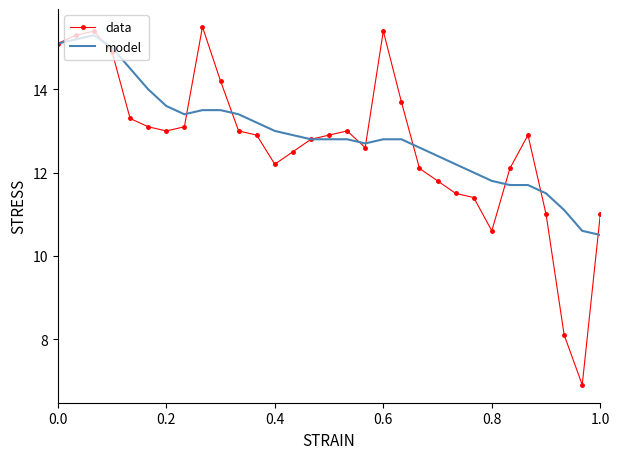

What is the highest value of the data series?

15.5